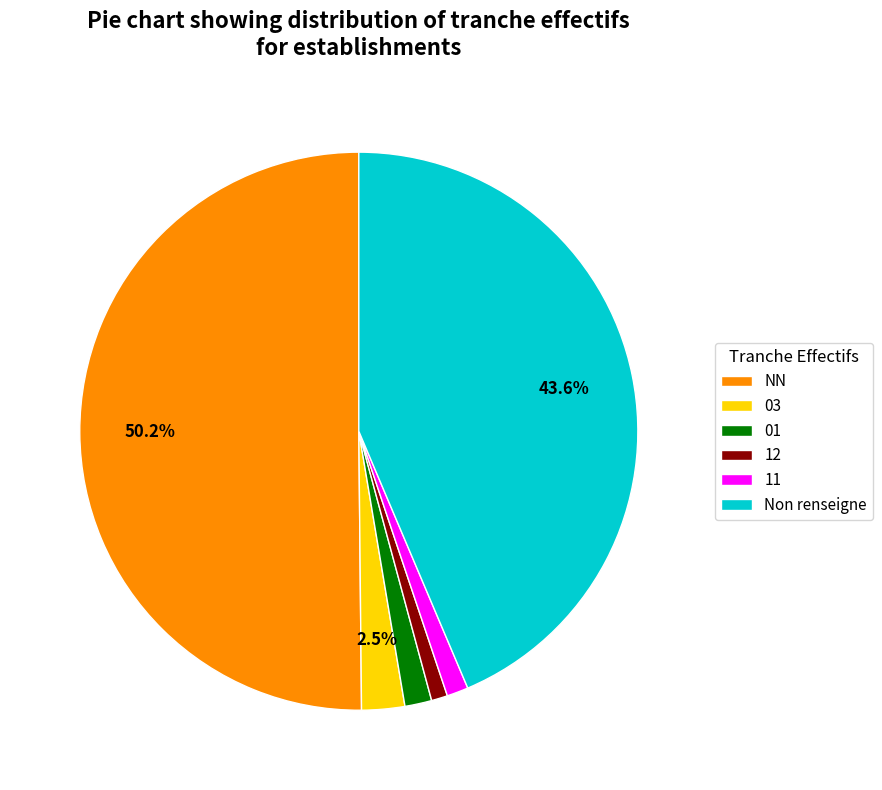

Which slice represents more than half of the pie?

NN